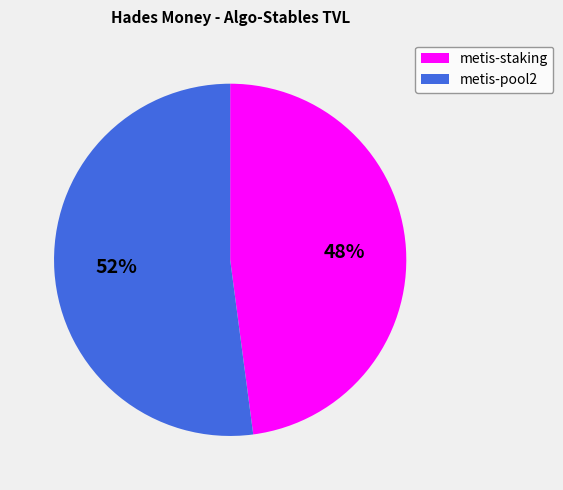

Between metis-pool2 and metis-staking, which is larger?

metis-pool2